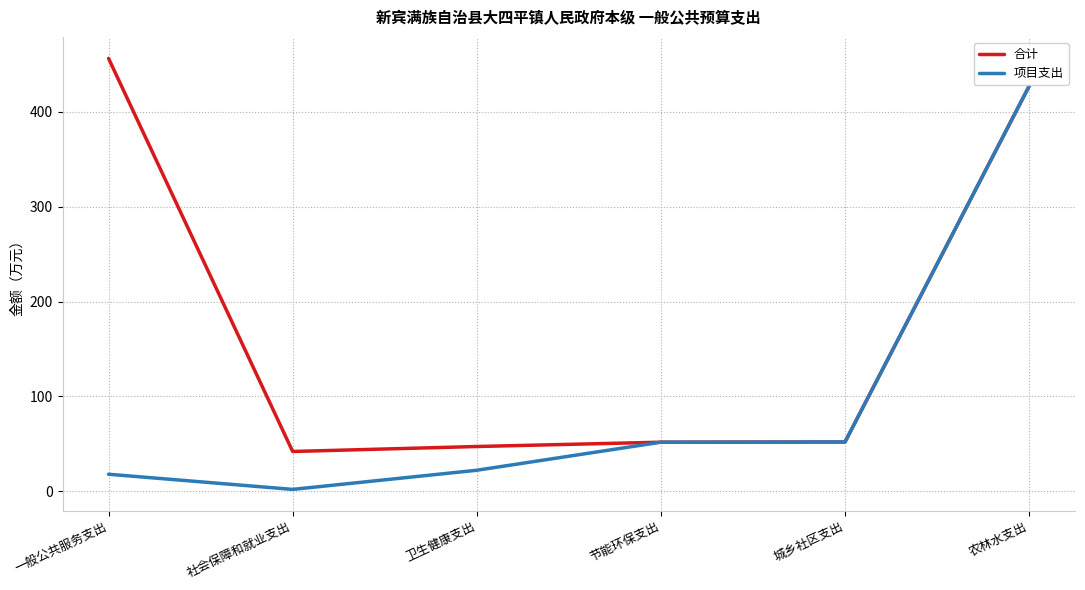

What is the approximate value of 项目支出 at 农林水支出?

427.2